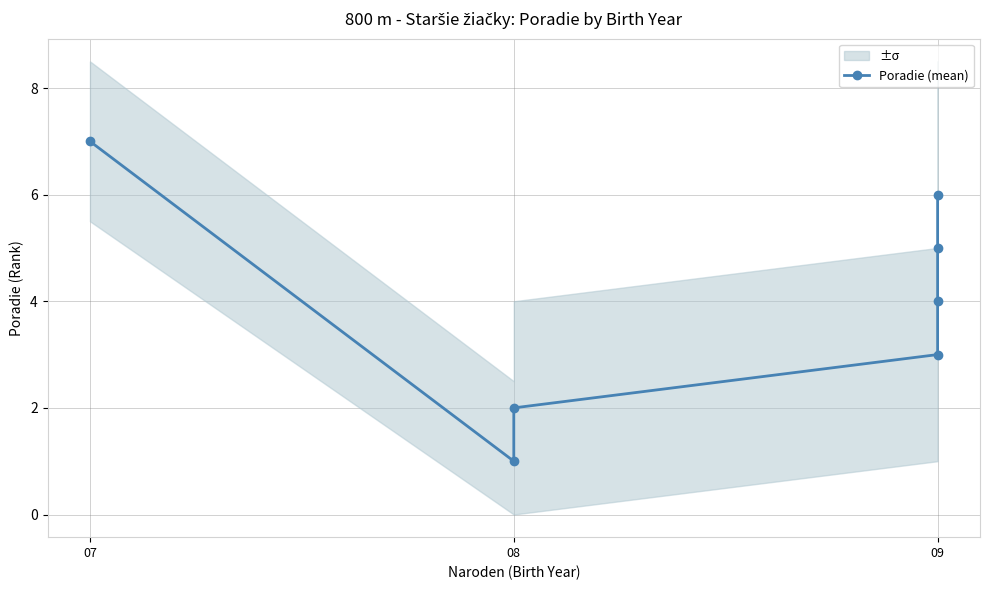

The chart shows a value of 1 at 08. True or false?

True